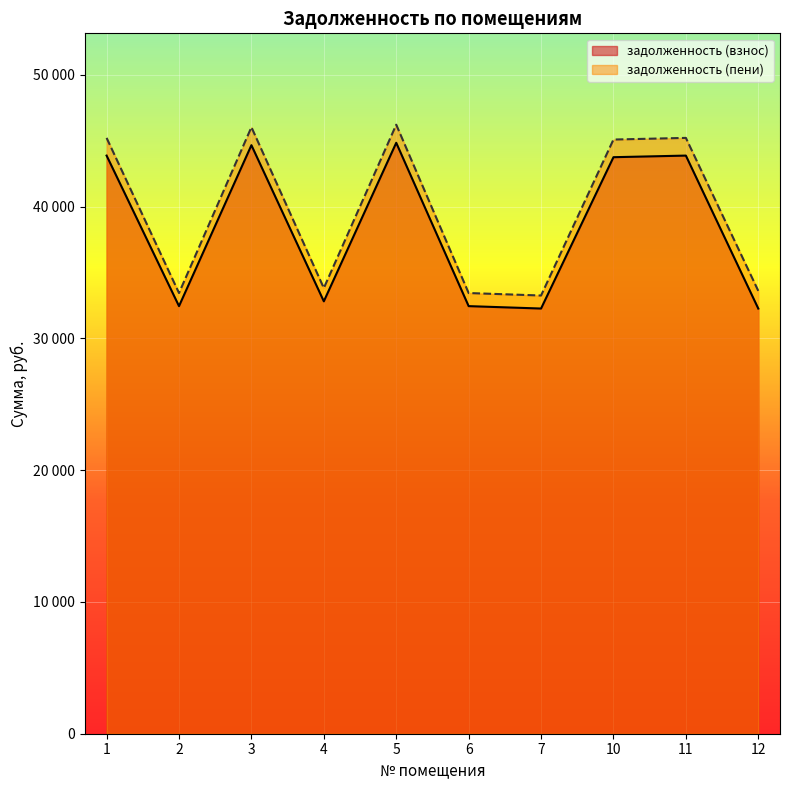

What is the difference between the maximum and minimum values in the задолженность (взнос) series?

12579.0